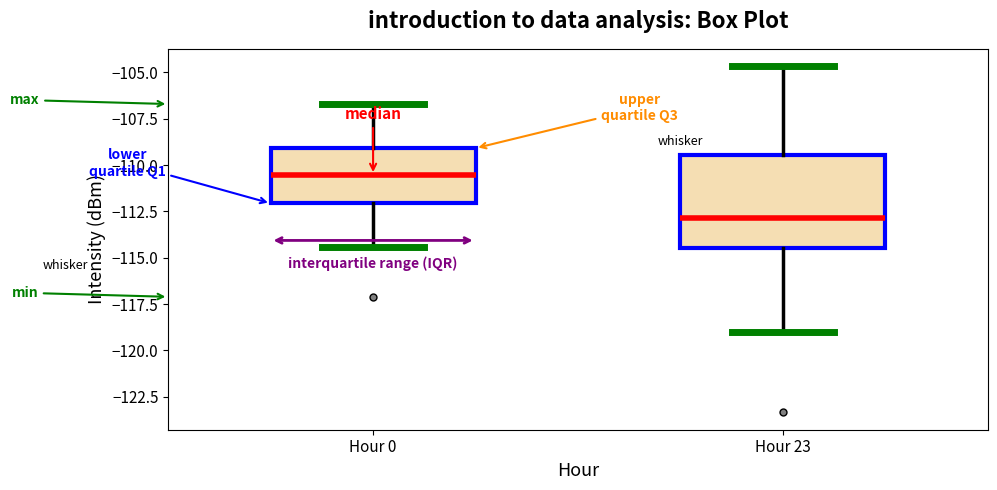

Where is the lower edge of the box for Hour 23 on the y-axis? The values are not printed on the chart, so give them approximately, as read against the axis.

-114.5